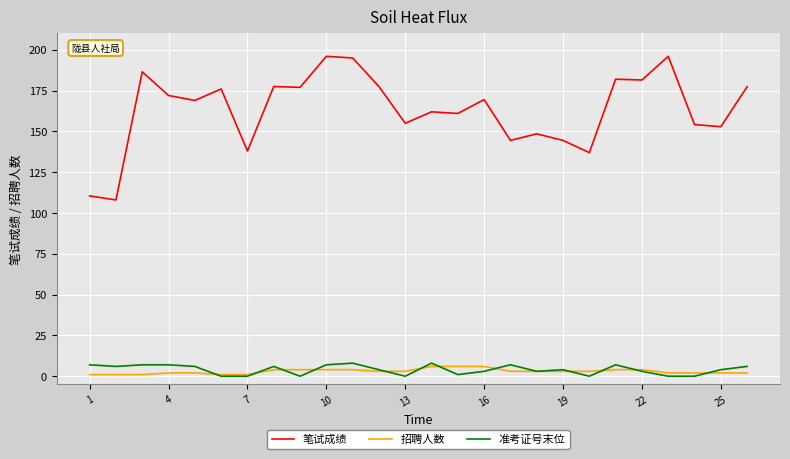

Does the chart display data point markers on the line(s)?

No